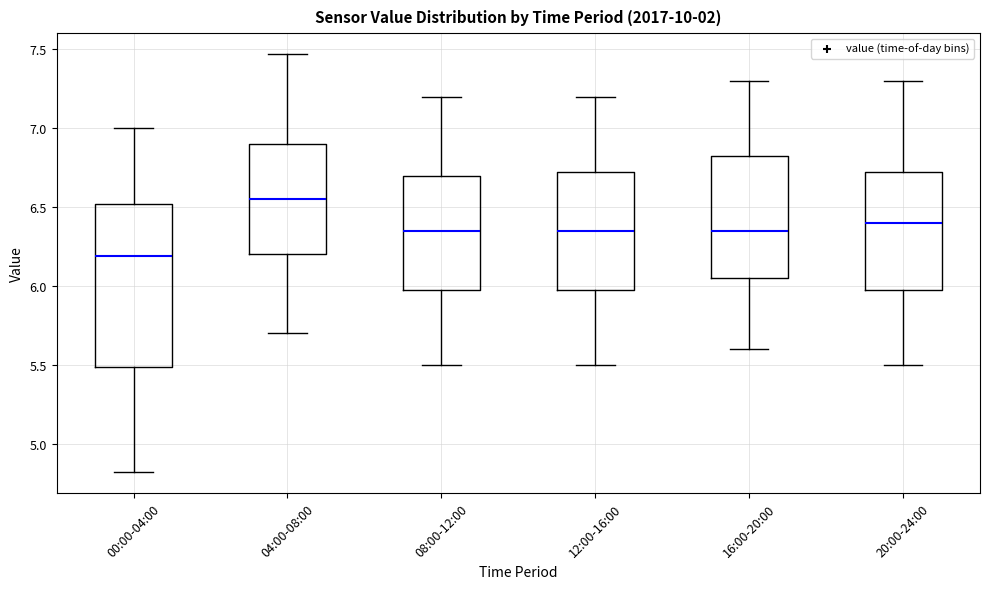

Where does the upper whisker of the box for 20:00-24:00 end on the y-axis? The values are not printed on the chart, so give them approximately, as read against the axis.

7.30